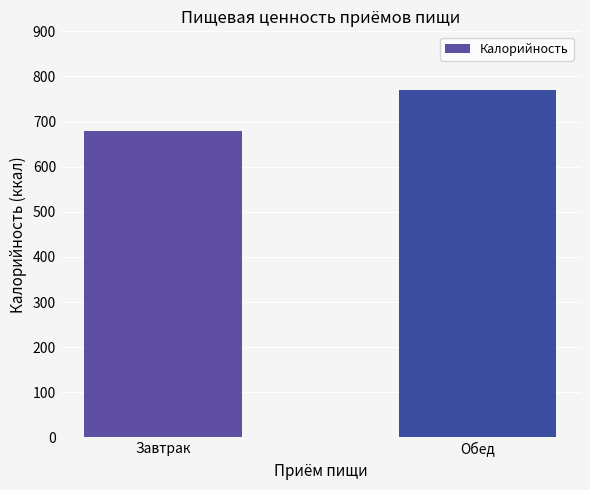

What is the average value?

724.5